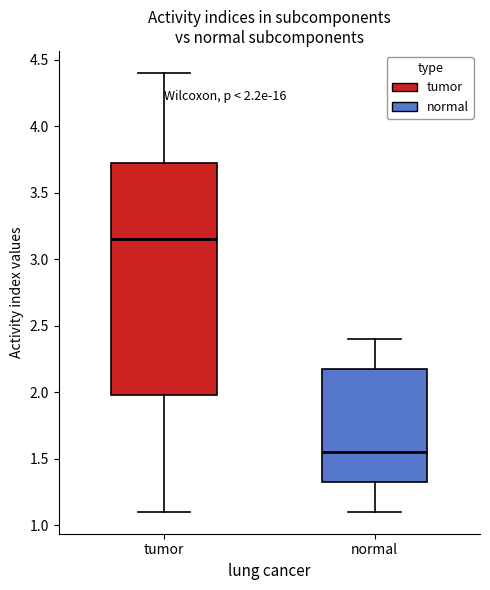

Which box's median line is the highest?

tumor